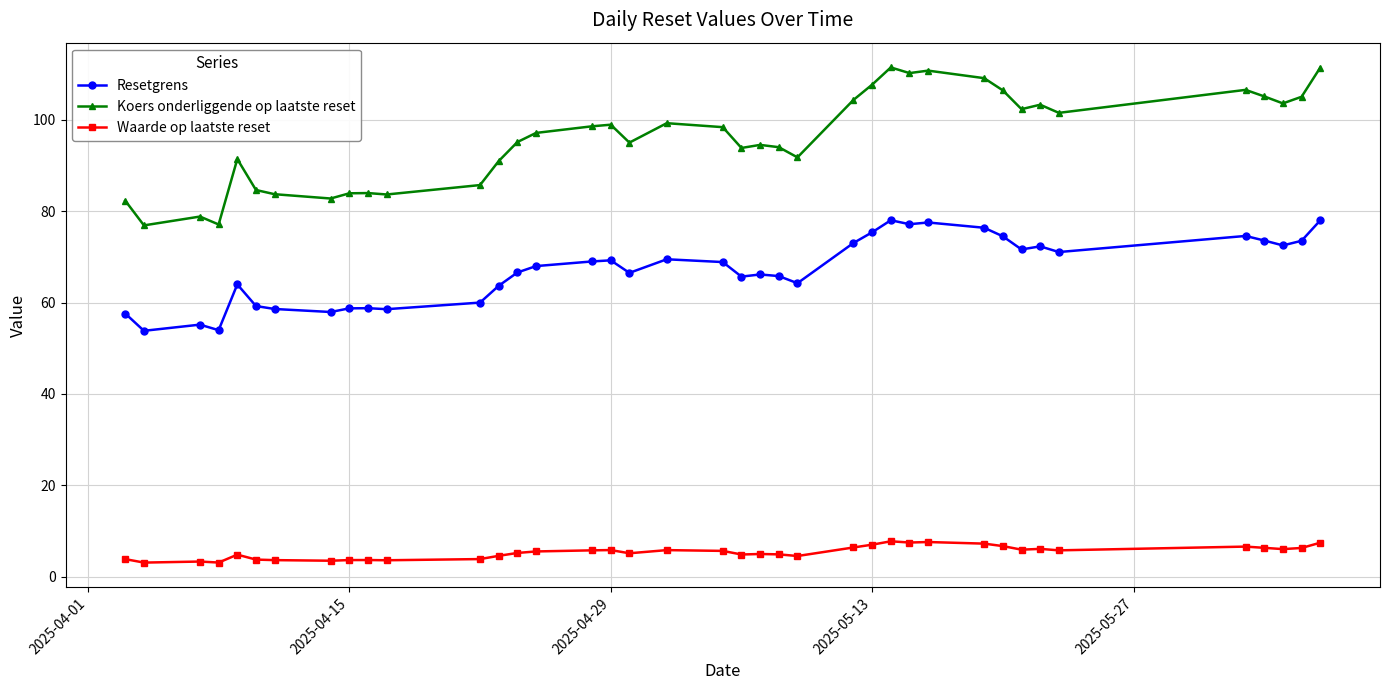

List the series in order of their overall mean, lowest first.

Waarde op laatste reset, Resetgrens, Koers onderliggende op laatste reset